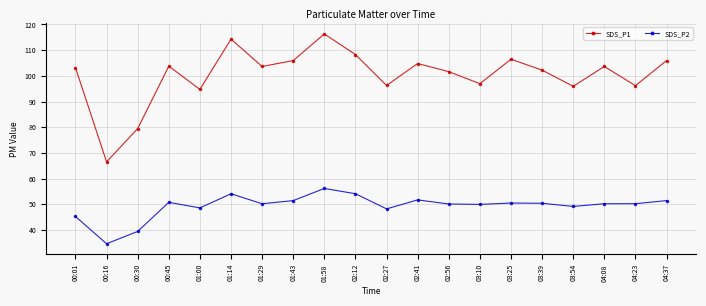

Is it true that SDS_P1 equals 94.7 at 01:00?

True